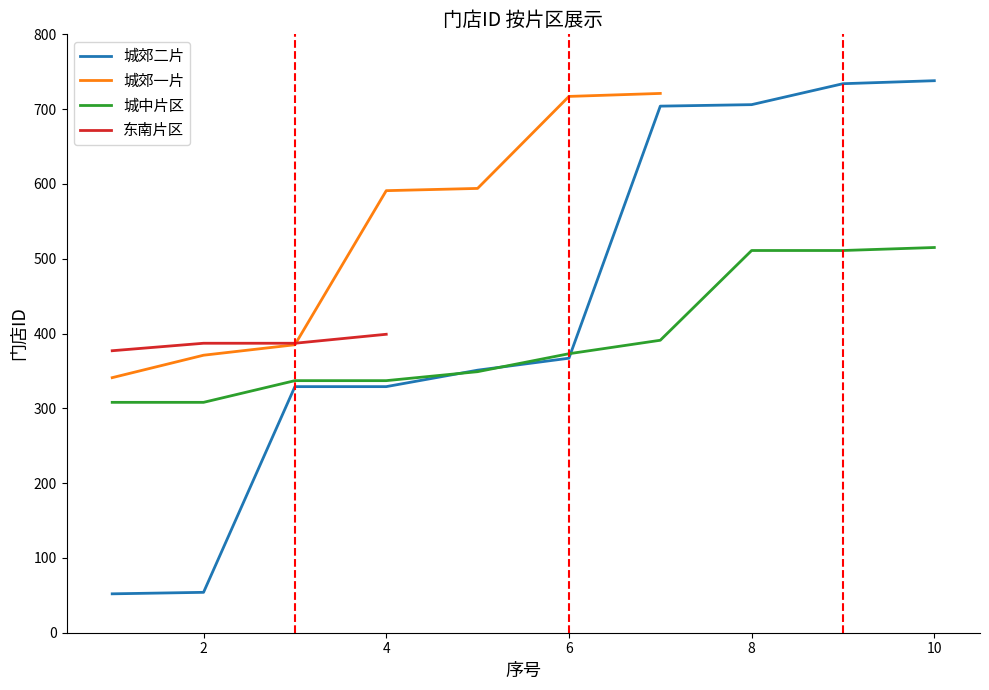

What is the minimum value shown in the chart?

52.0